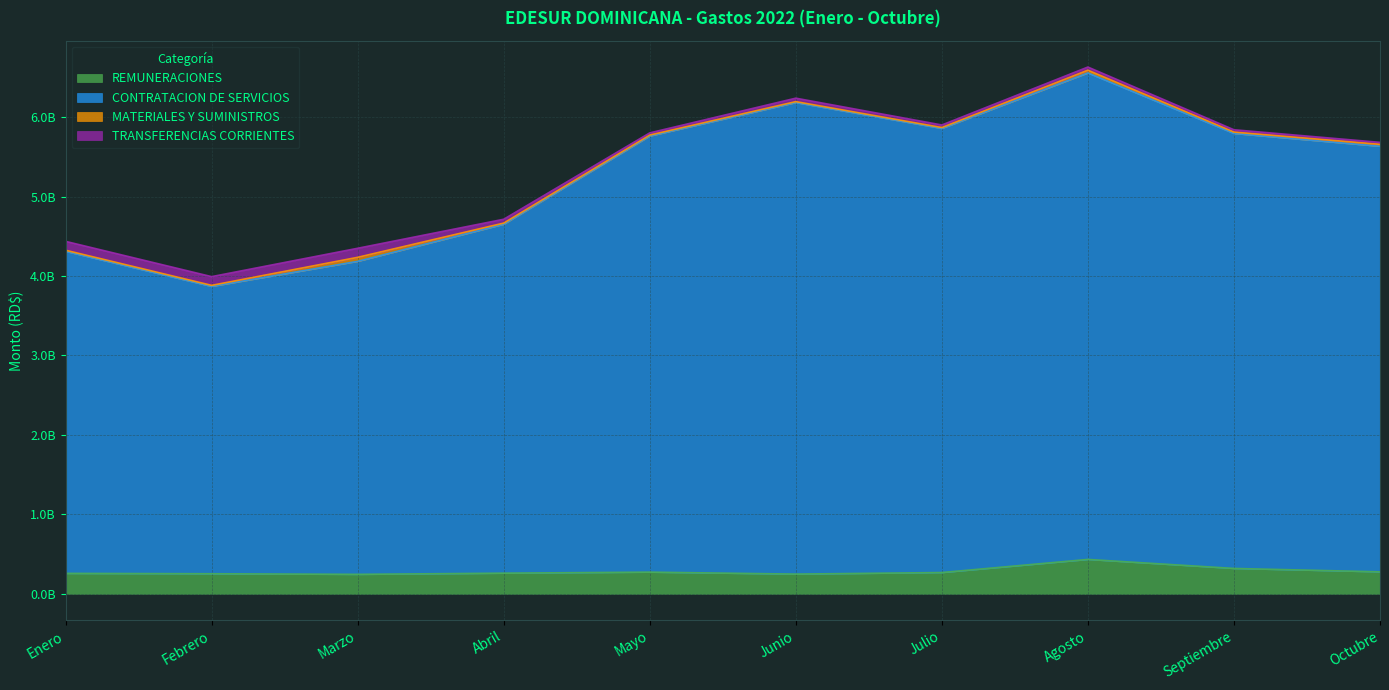

True or false: REMUNERACIONES and CONTRATACION DE SERVICIOS intersect in this chart.

False